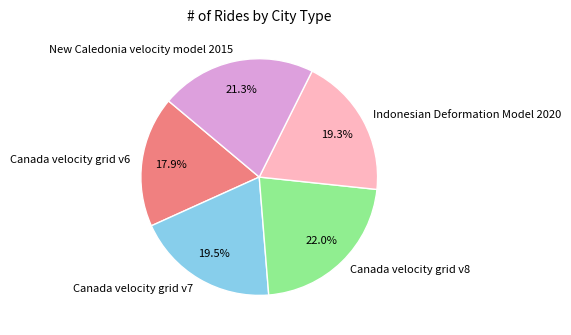

Do Indonesian Deformation Model 2020 and Canada velocity grid v6 together represent more than half of the pie?

No